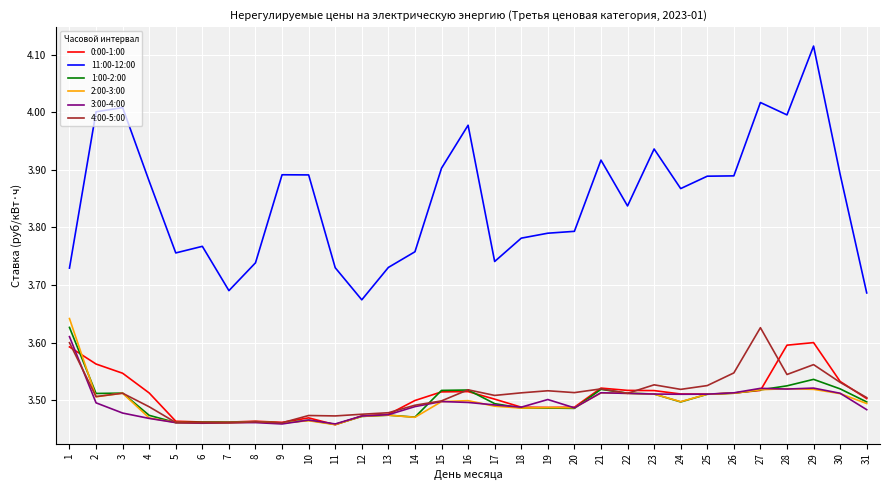

True or false: 0:00-1:00 and 3:00-4:00 cross at least once.

True